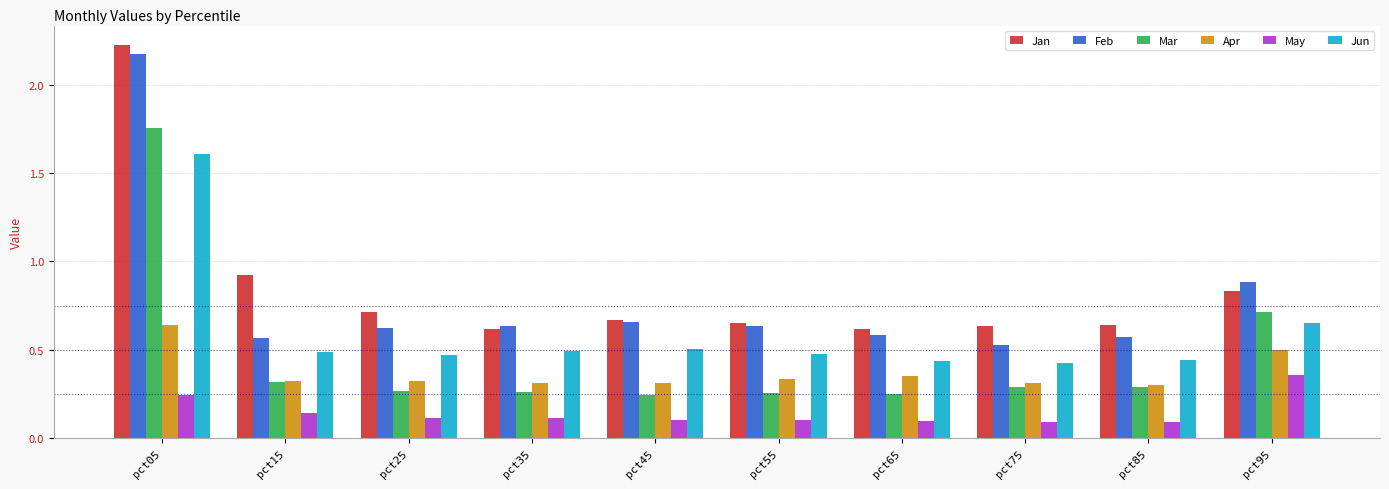

At which category is the sum across all series the highest?

pct05